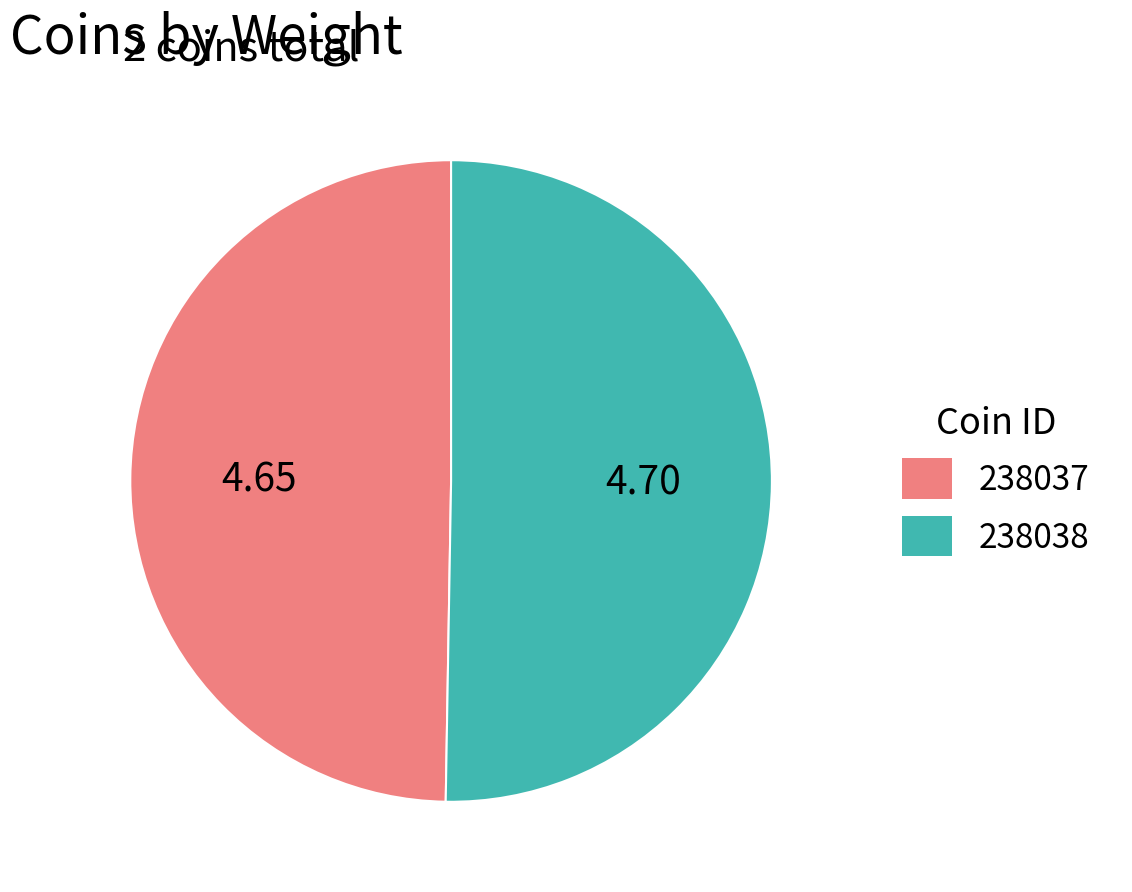

Between 238037 and 238038, which is larger?

238038